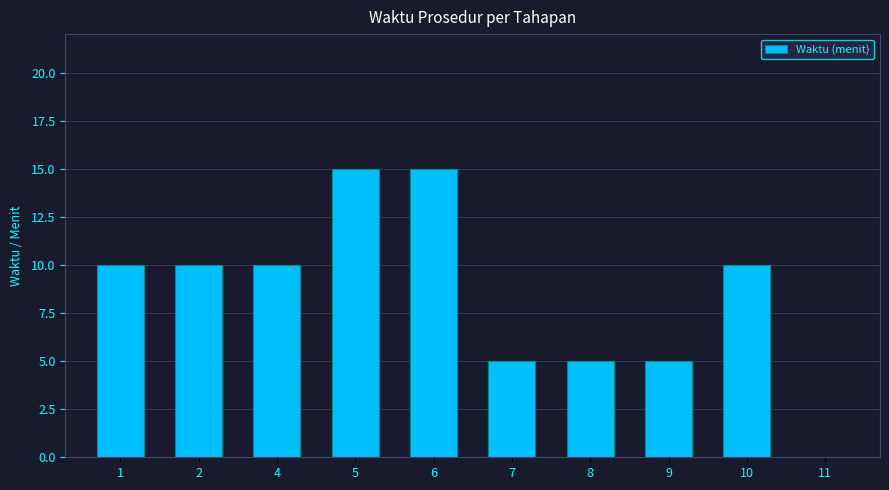

Reading left to right, list all the values displayed in this chart.

10	10	10	15	15	5	5	5	10	0